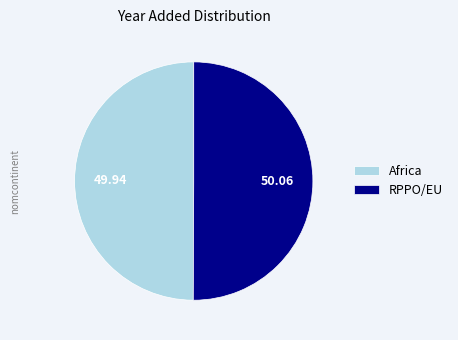

Approximately how many times larger is the value at Africa compared to RPPO/EU?

1.0